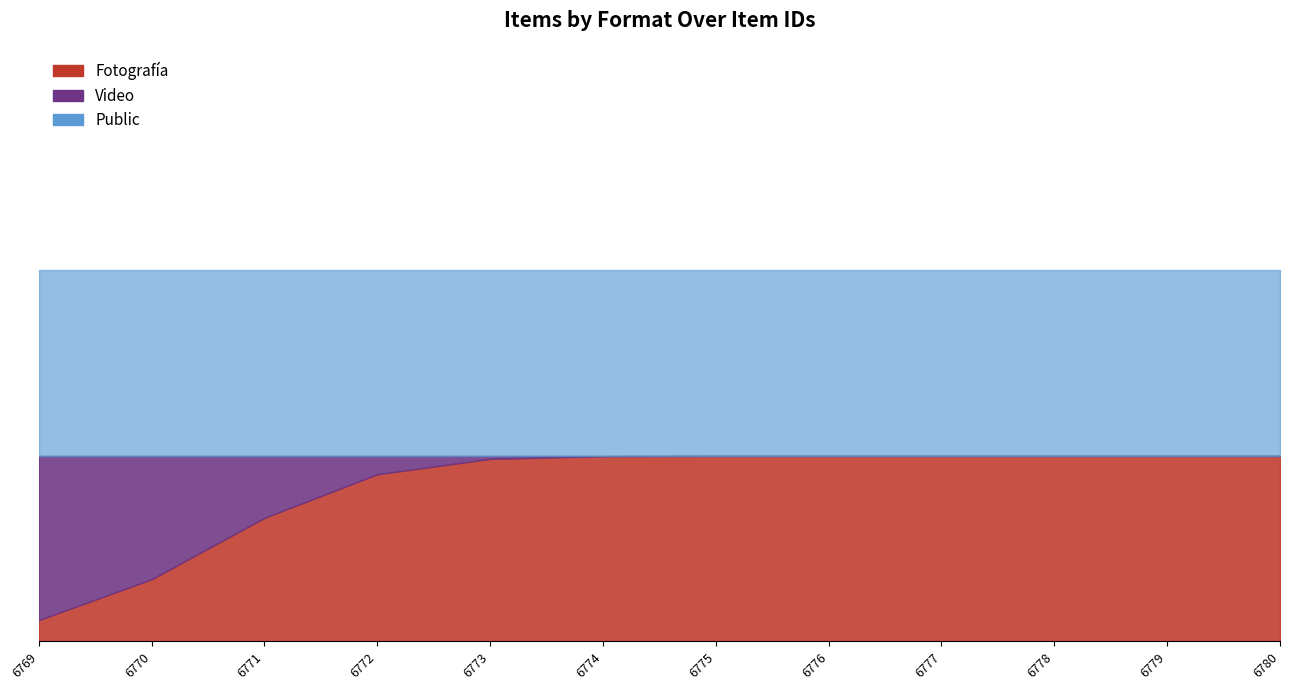

The Public series shows 1 at 6769. True or false?

True